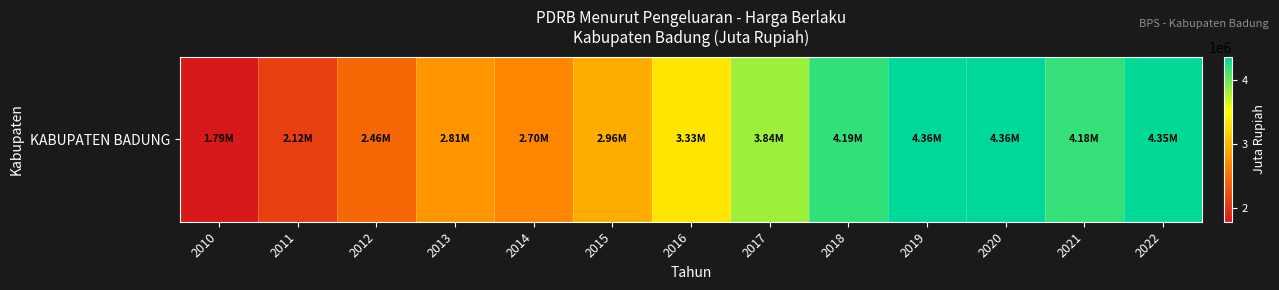

List the labels in order of value, smallest first.

2010, 2011, 2012, 2014, 2013, 2015, 2016, 2017, 2021, 2018, 2022, 2020, 2019